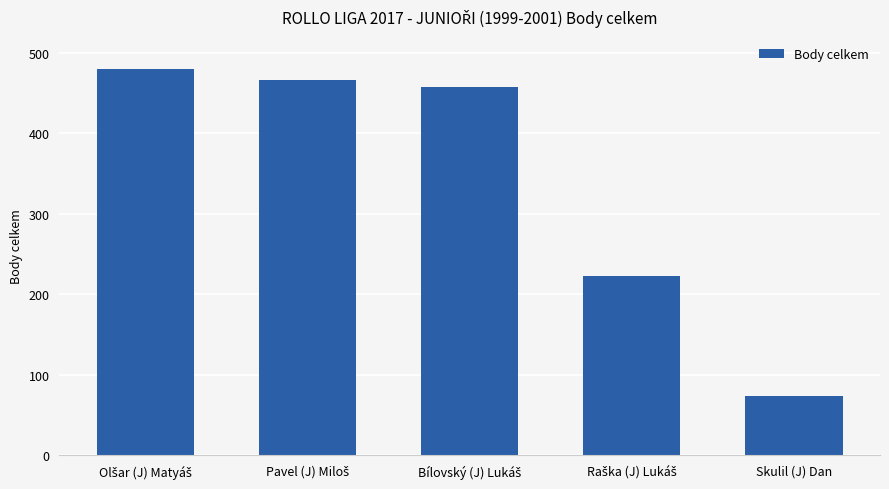

True or false: the data shows 111 at Skulil (J) Dan.

False